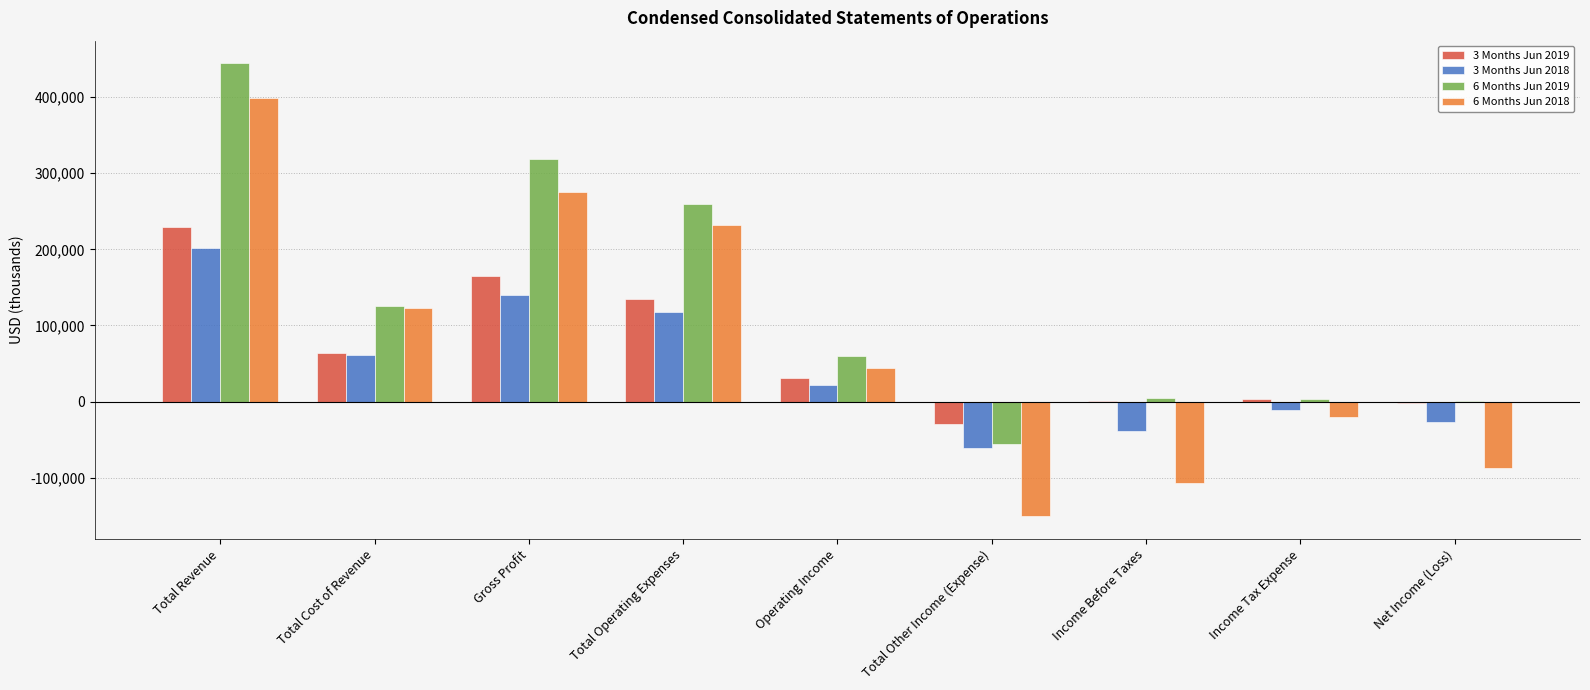

What is the maximum value shown in the chart?

444540